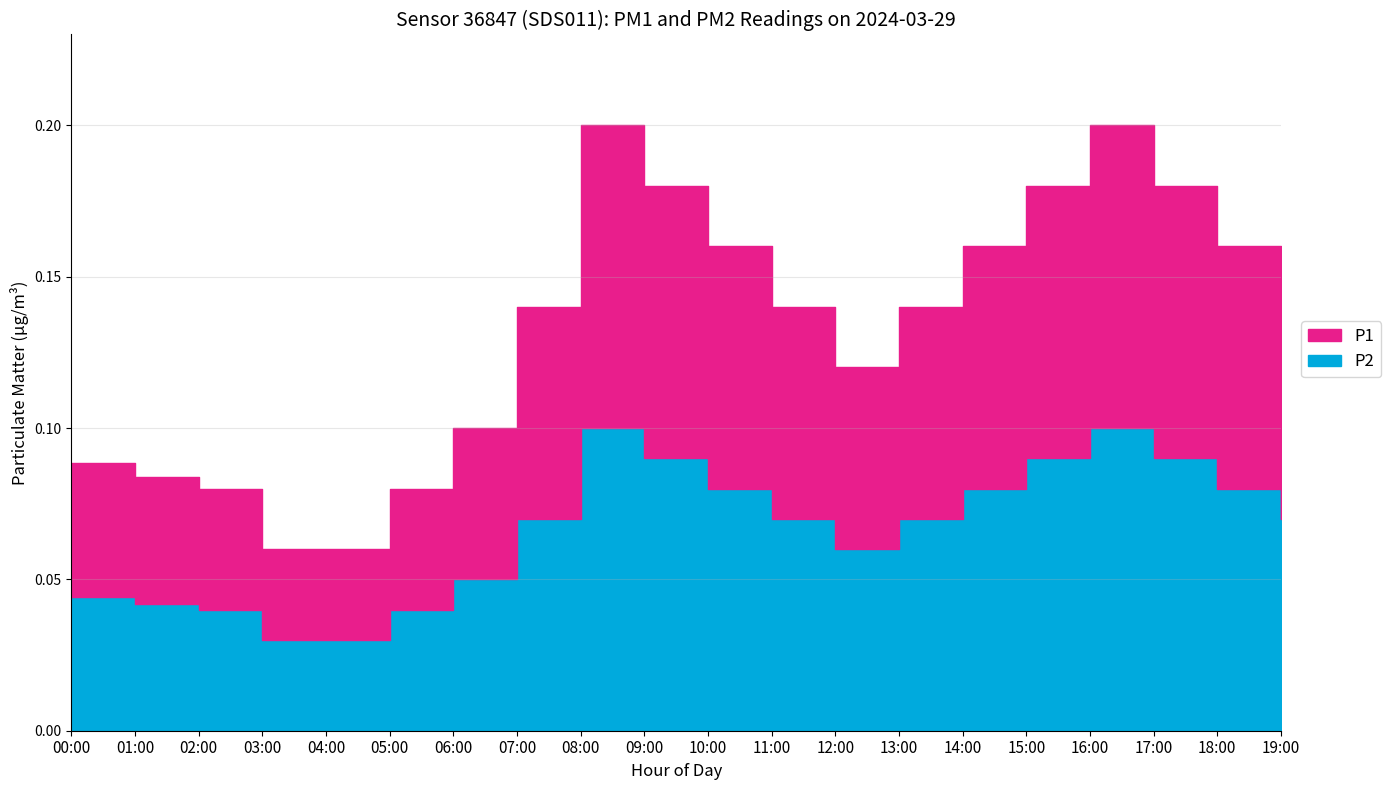

Count the number of categories in the chart.

20